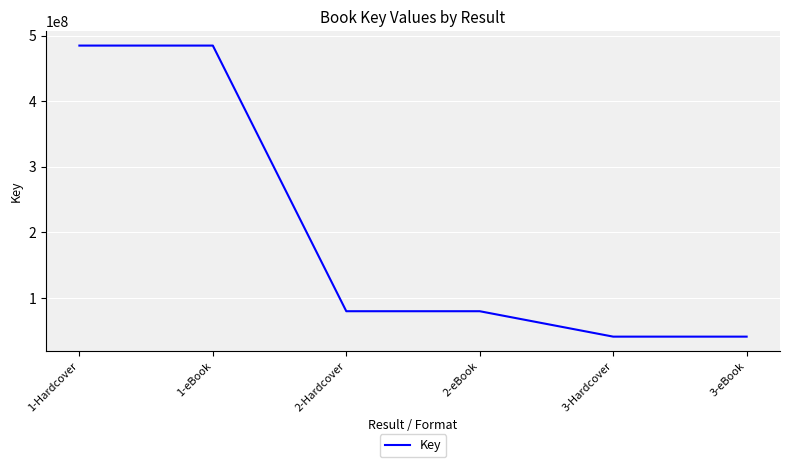

Count the number of data series in this chart.

1